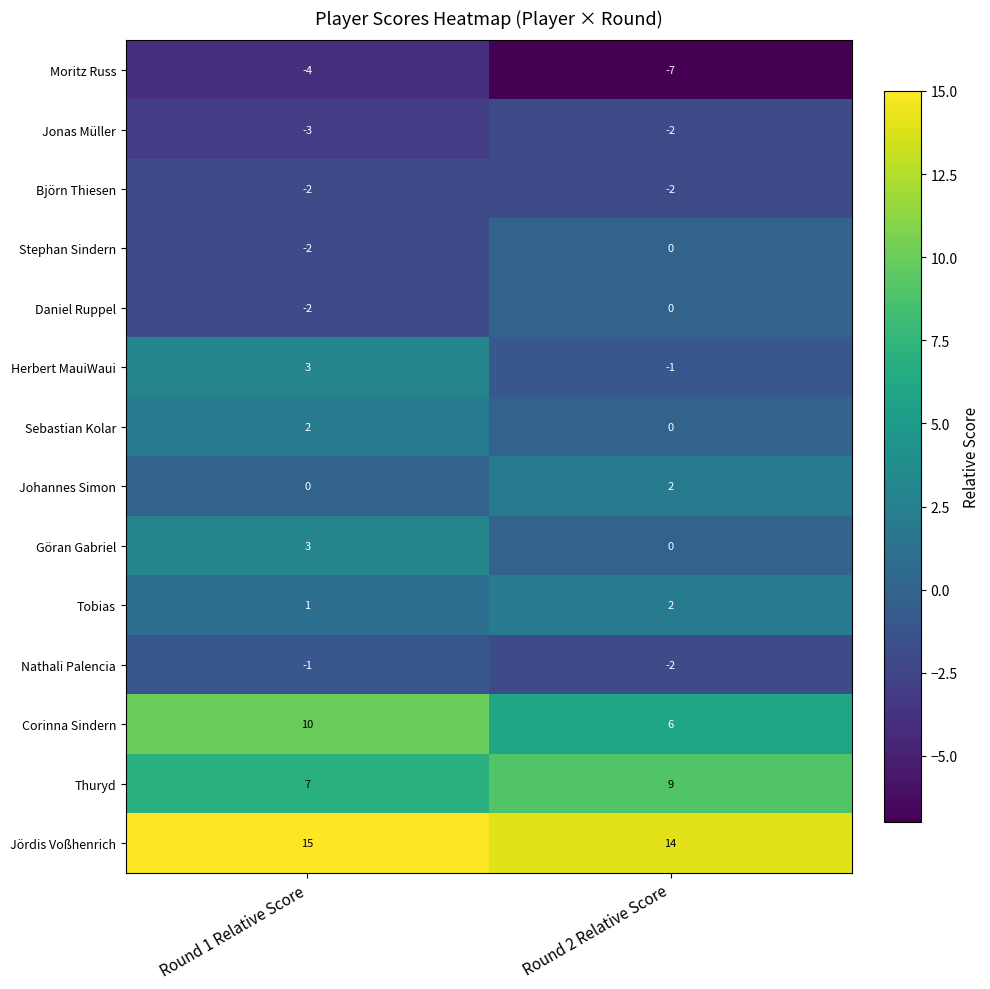

What is the total value across all series at Round 1 Relative Score?

27